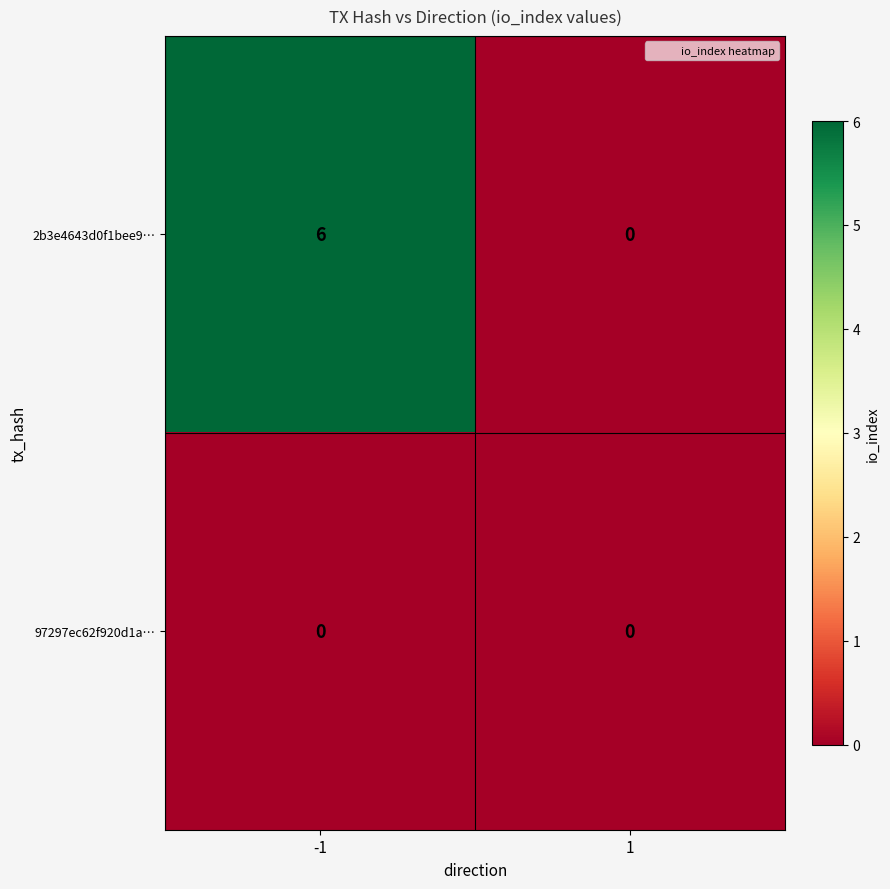

Reading left to right, transcribe all the data shown in this chart.

2b3e4643d0f1bee9…: -1=6	1=0
97297ec62f920d1a…: -1=0	1=0